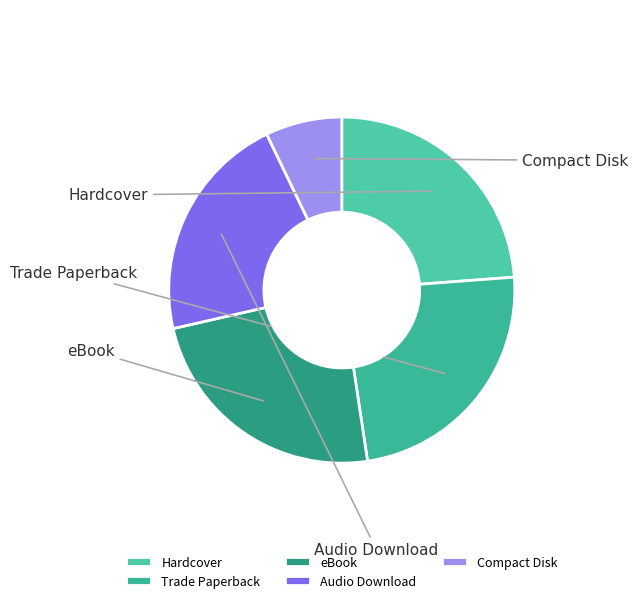

Approximately how many times larger is the value at Compact Disk compared to eBook?

0.3